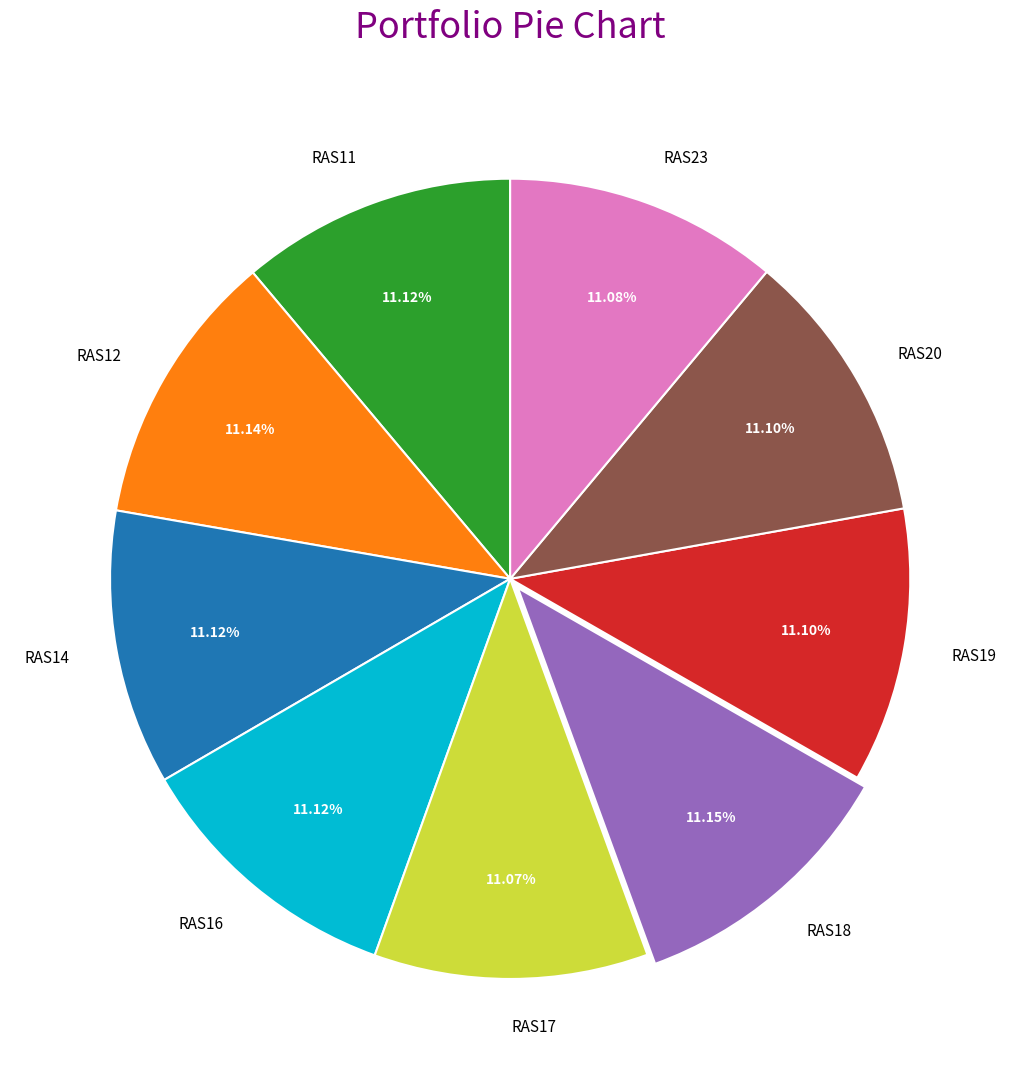

Is the sum of RAS17 and RAS14 greater than half?

No